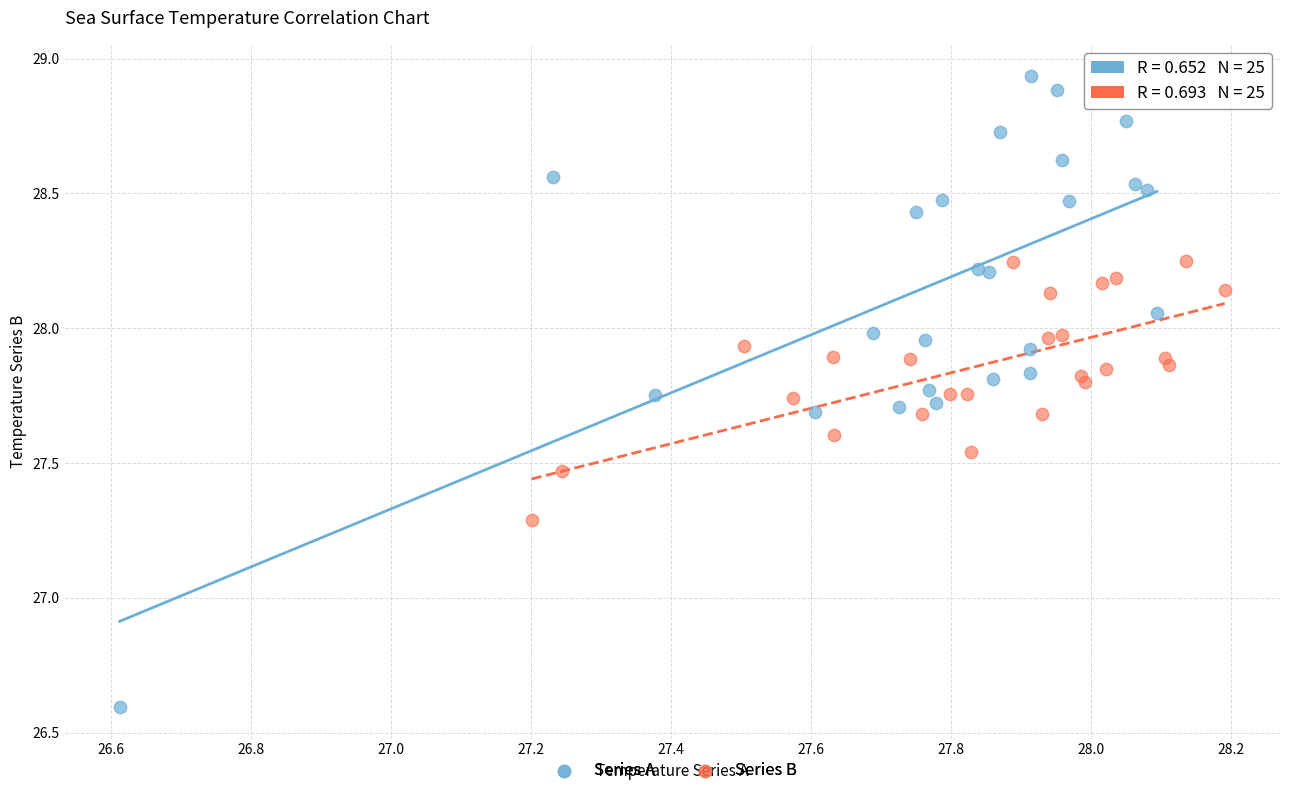

Which series has the widest spread of Y values?

Series A